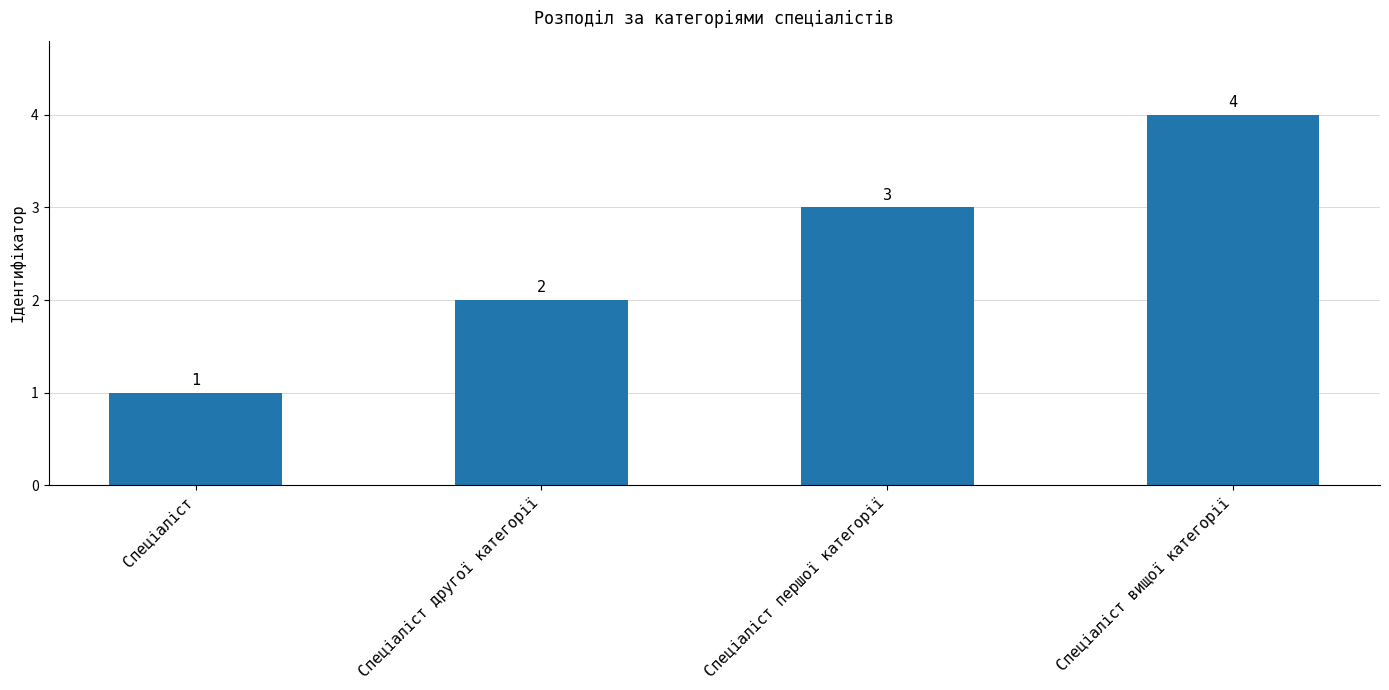

Reading right to left, what are all the values shown in this chart?

Спеціаліст вищої категорії=4	Спеціаліст першої категорії=3	Спеціаліст другої категорії=2	Спеціаліст=1